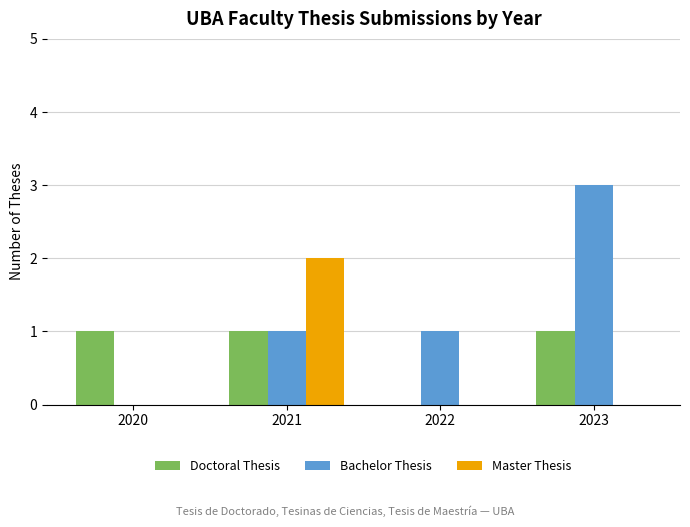

What is the spread (max minus min) of values at 2022?

1